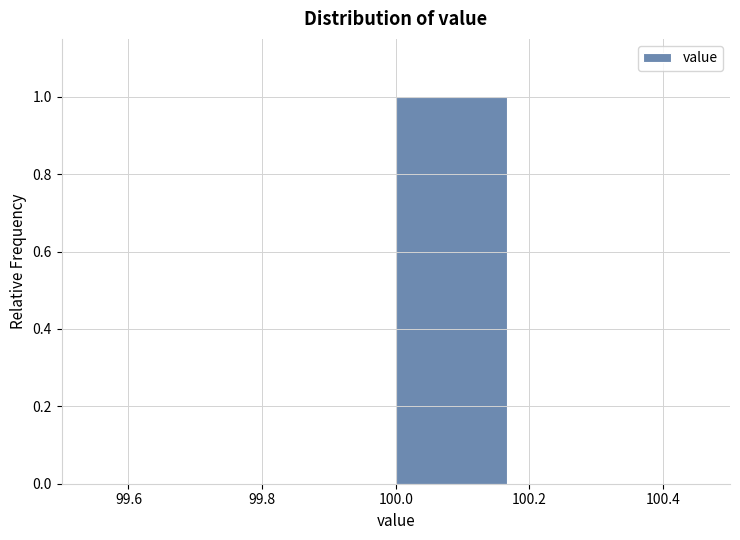

Reading left to right, transcribe this chart: for each bar, give the range it covers on the x-axis and its height. Neither the bar edges nor the heights are printed on the chart, so give them approximately, as read against the axes.

99.50 to 99.66: 0
99.66 to 99.84: 0
99.84 to 100.00: 0
100.00 to 100.16: 1
100.16 to 100.34: 0
100.34 to 100.50: 0